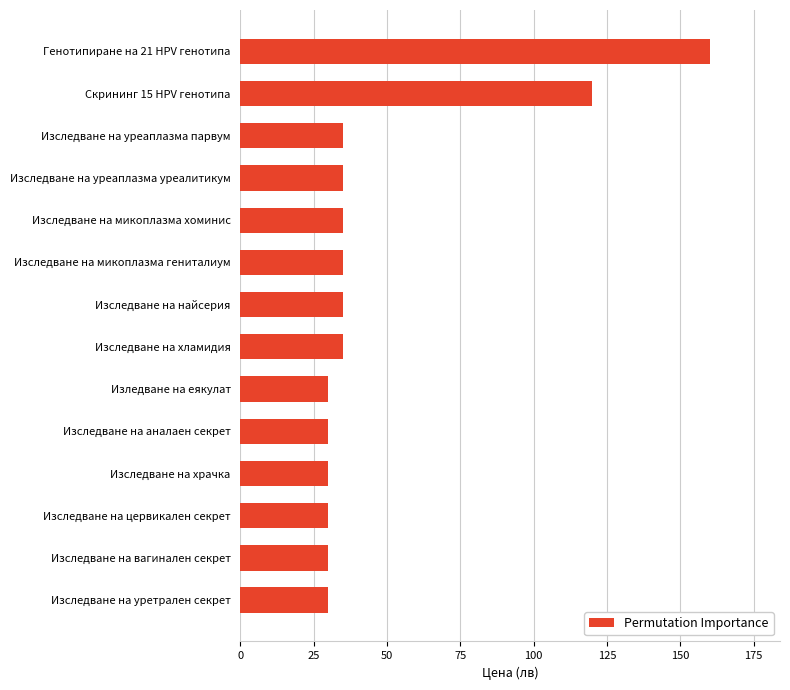

How many data points are less than 35?

6